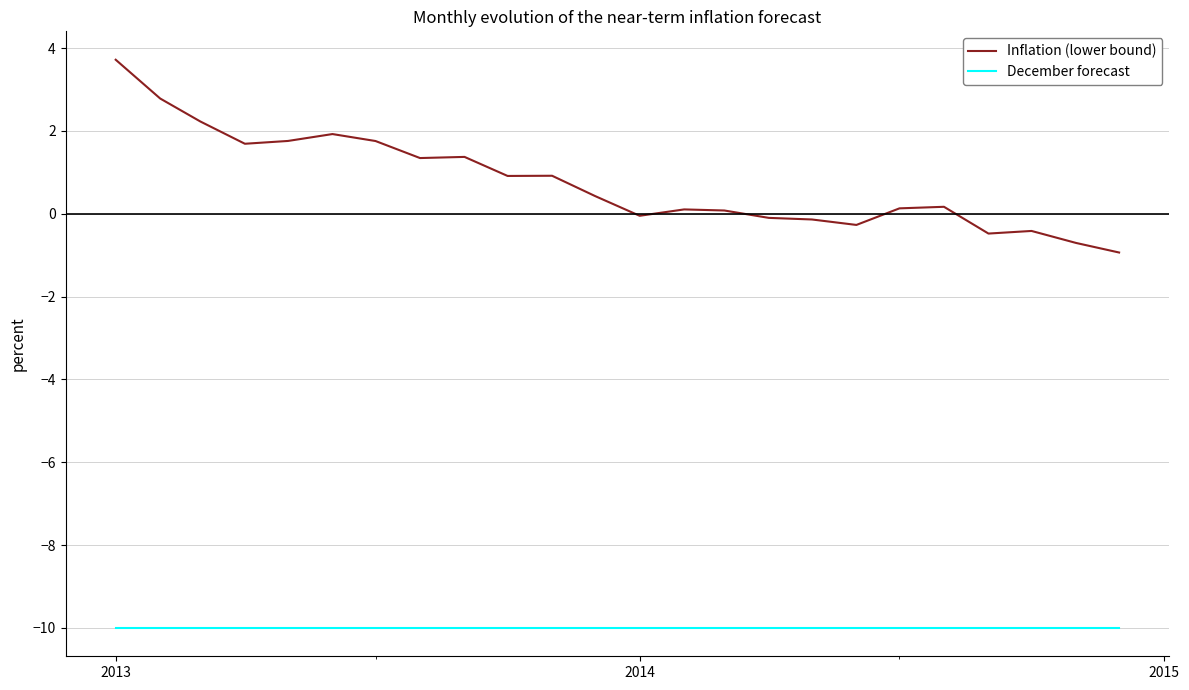

What is the highest value of the December forecast series?

-10.0